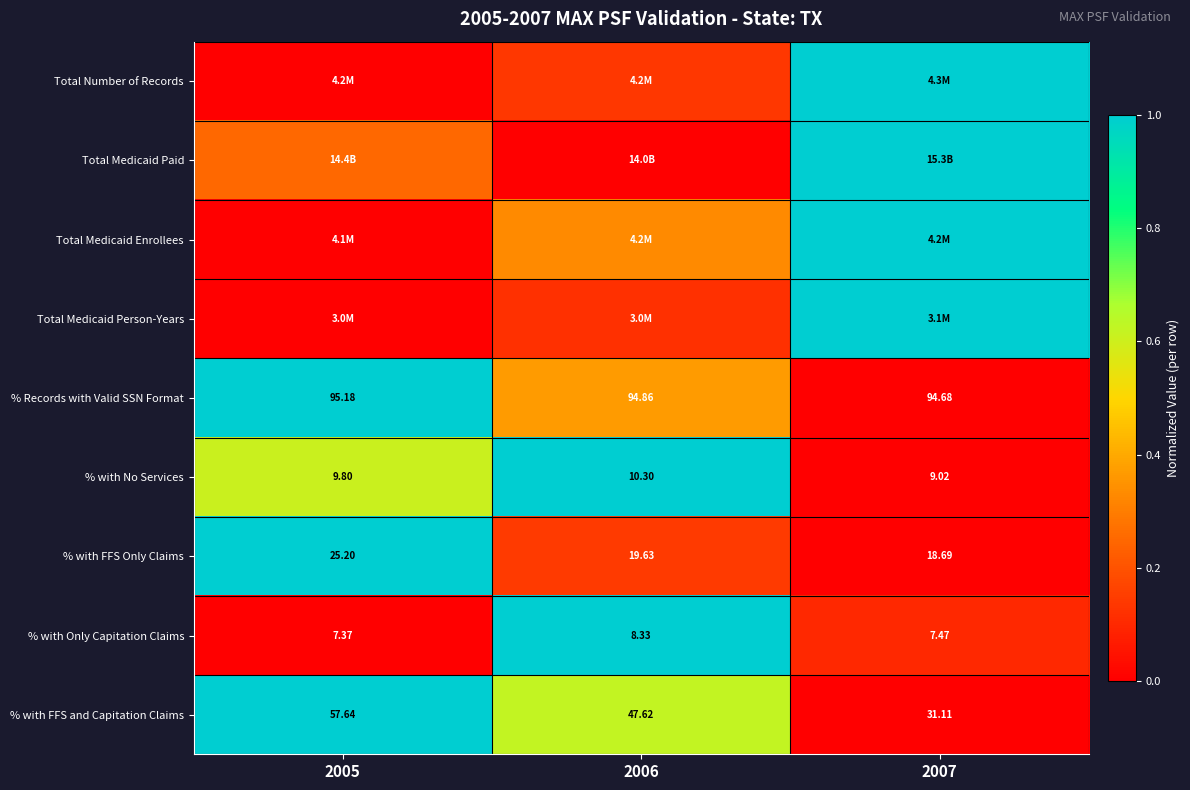

Which label corresponds to the largest value in the chart?

2007